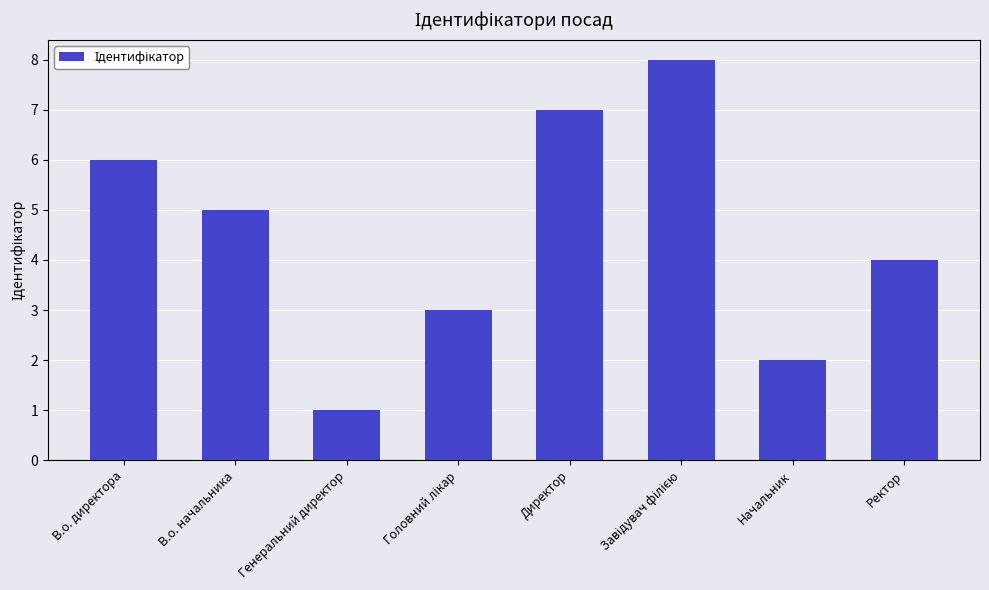

What is the ratio of the value at Начальник to the value at В.о. начальника?

0.4